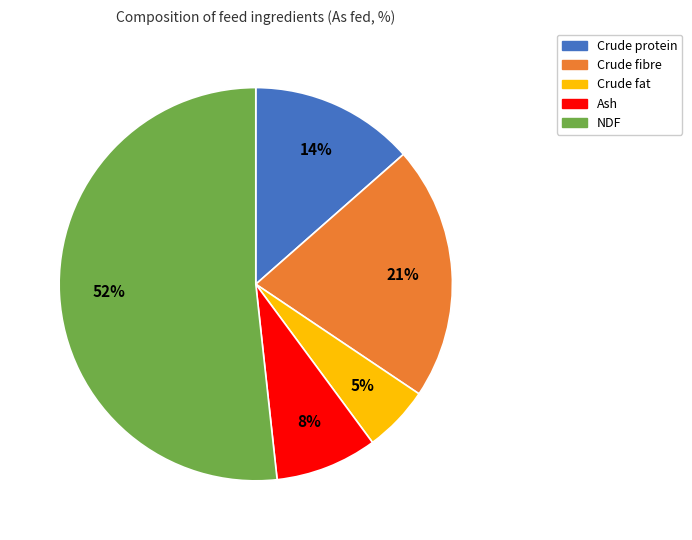

What percentage is the NDF slice, to the nearest percent?

52%